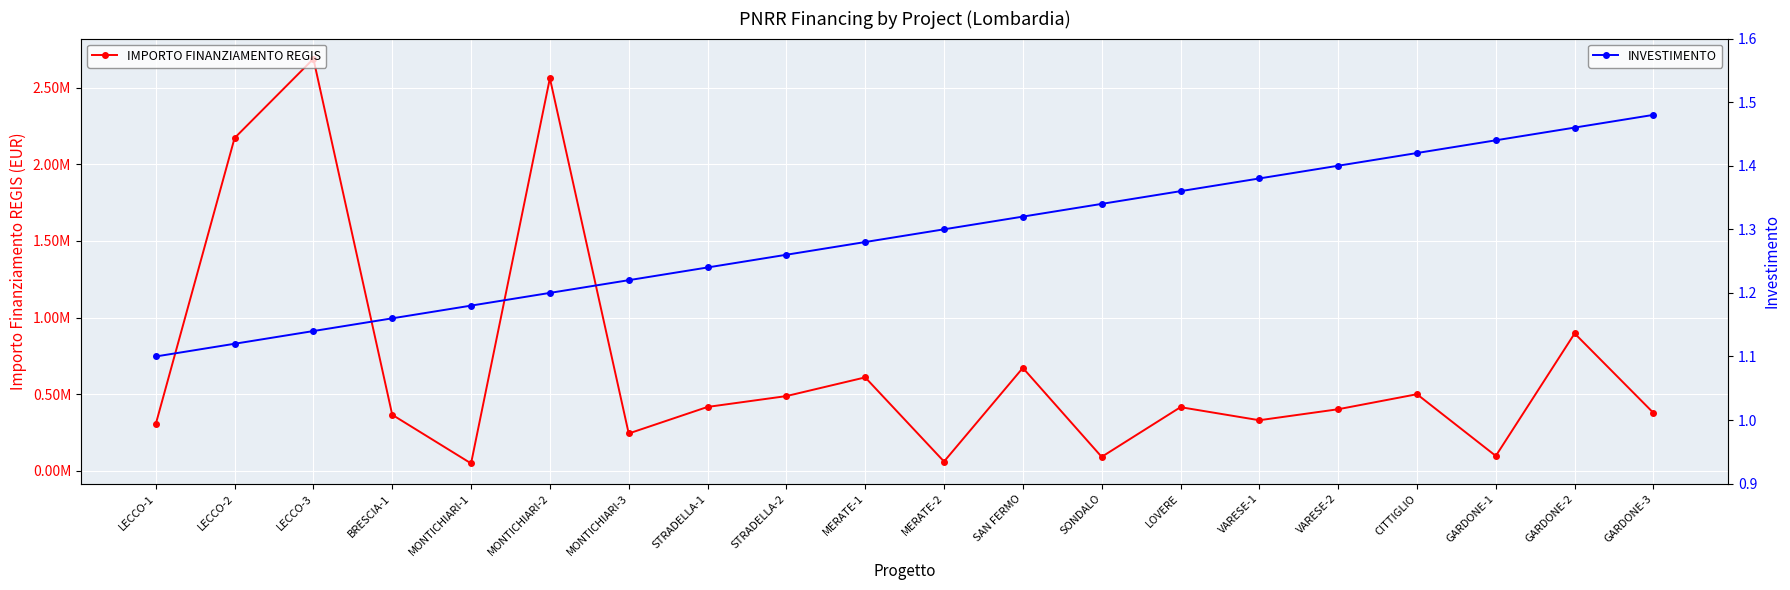

At STRADELLA-2, list the series in order from largest to smallest.

IMPORTO FINANZIAMENTO REGIS, INVESTIMENTO